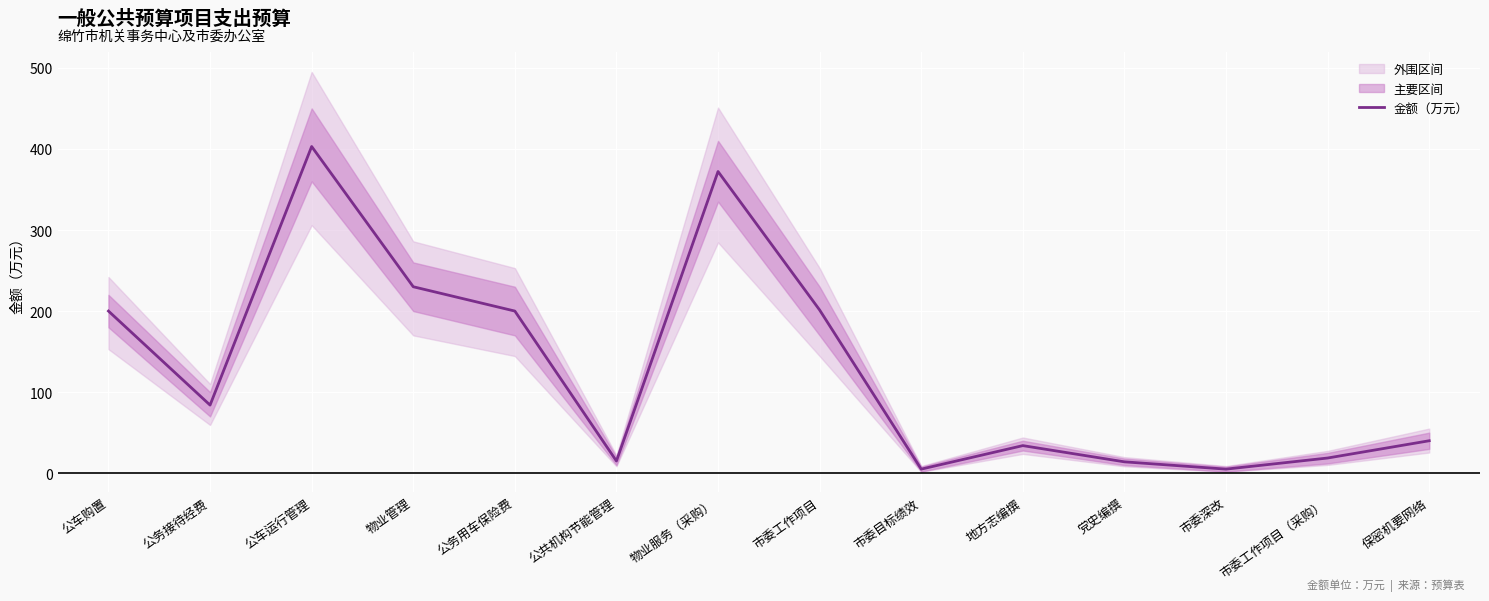

At which label does the data first exceed 84?

公车购置